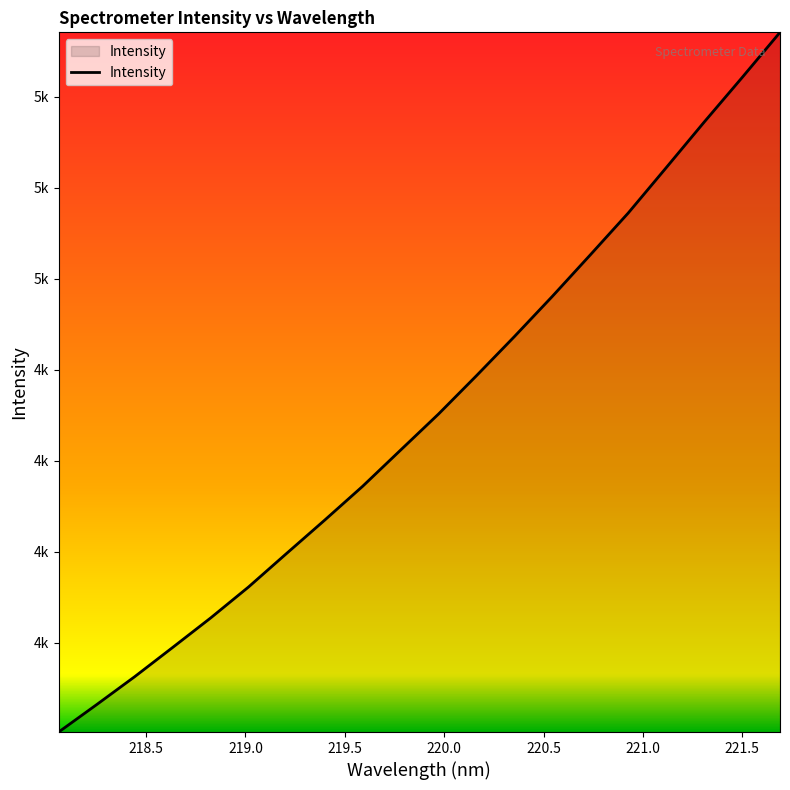

Does the chart display data point markers on the line(s)?

No